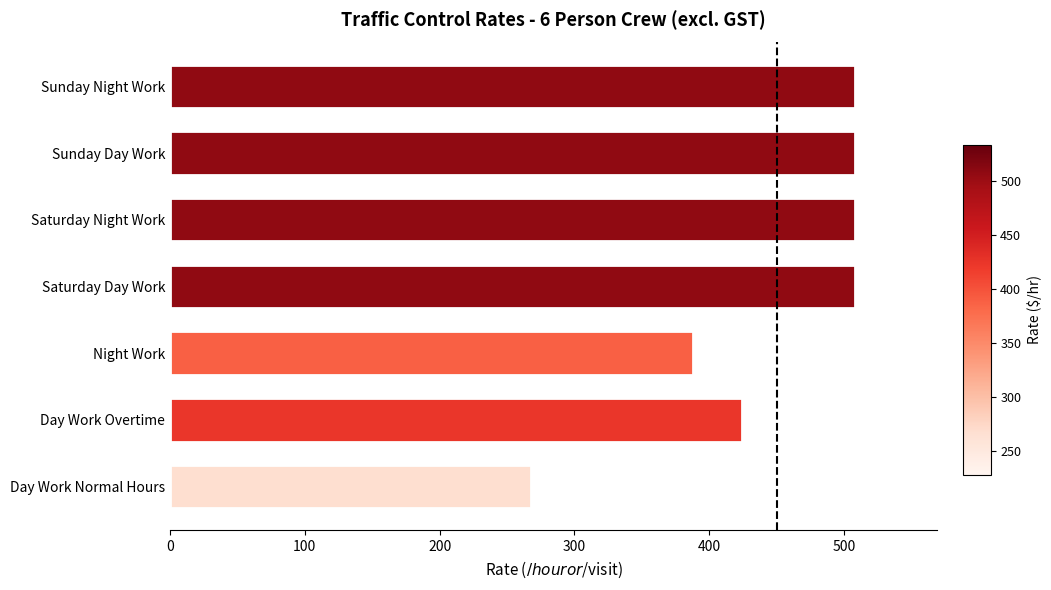

What is the greatest value displayed?

508